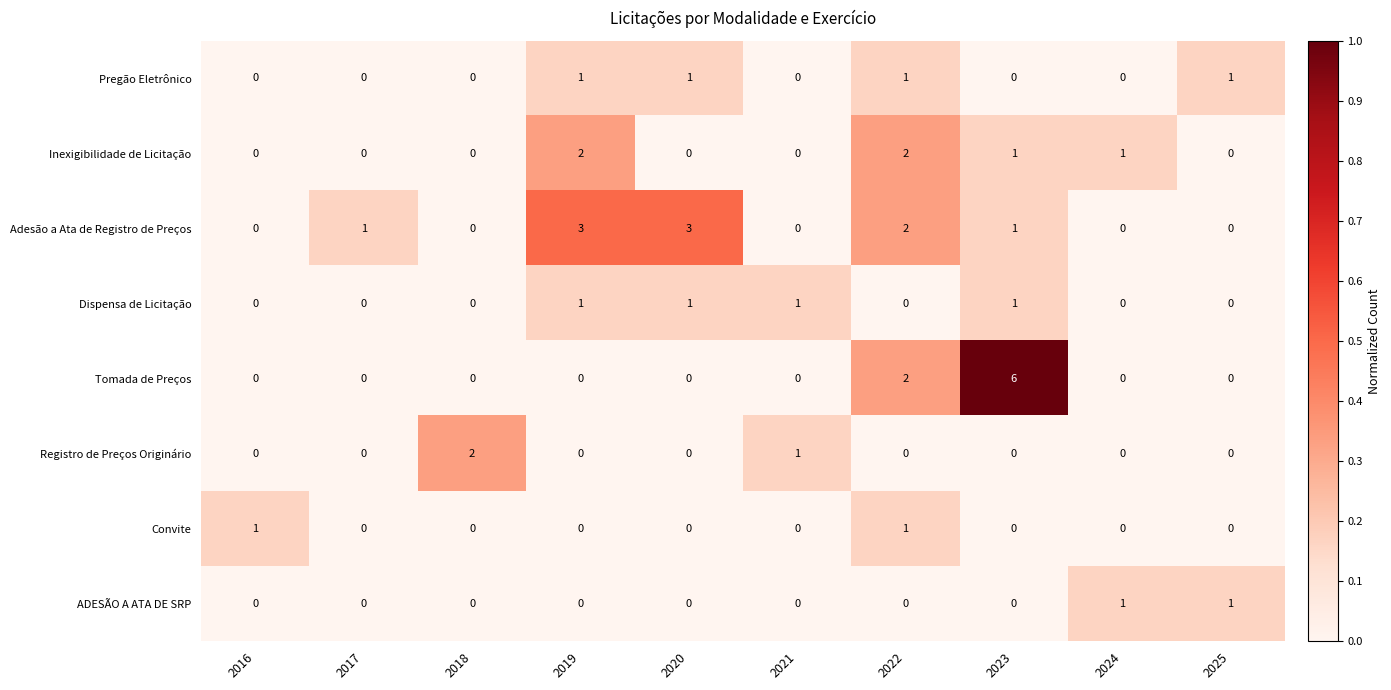

At which category is the sum across all series the highest?

2023